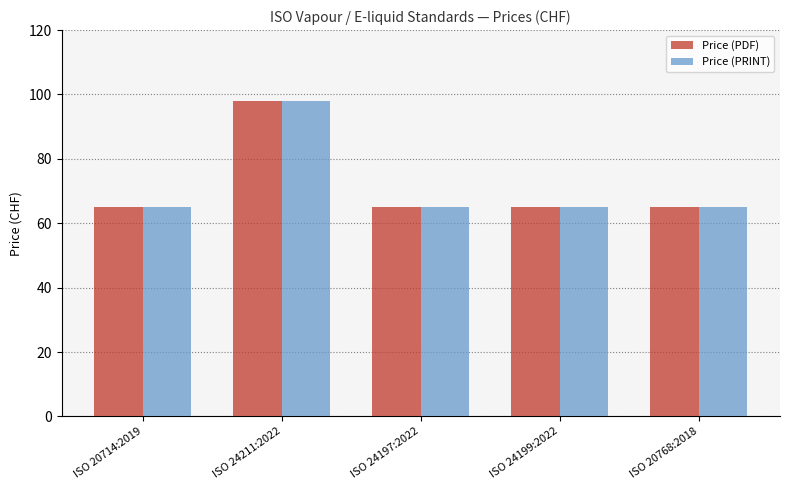

How many groups of bars are there?

5